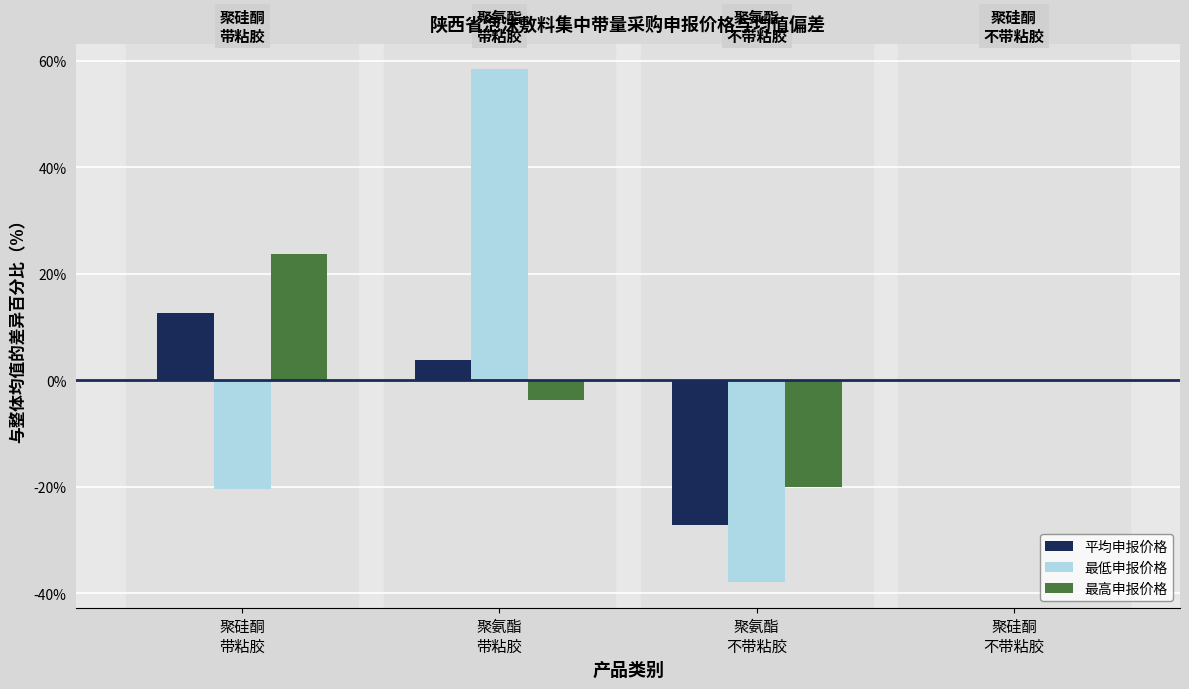

What is the sum of all 平均申报价格 values?

-10.9